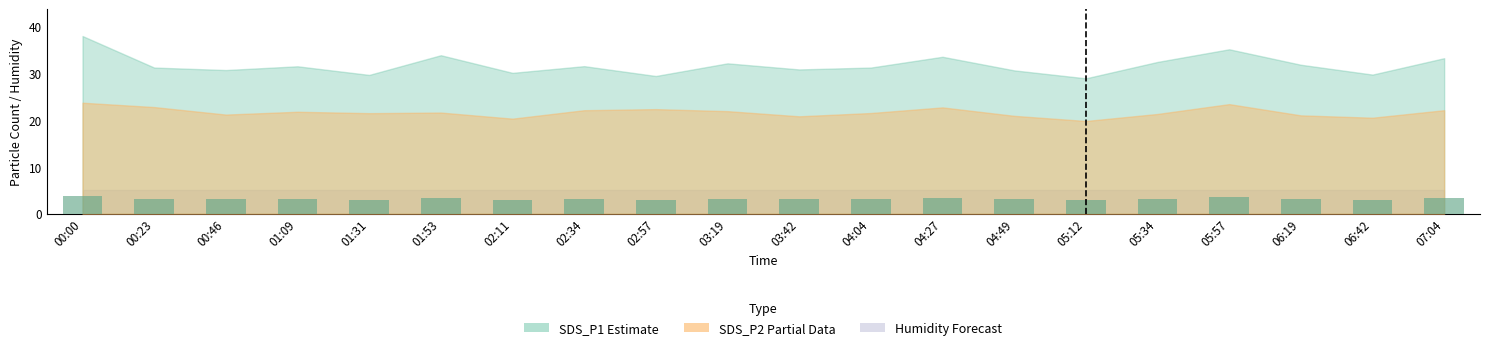

Are the bars horizontal?

No